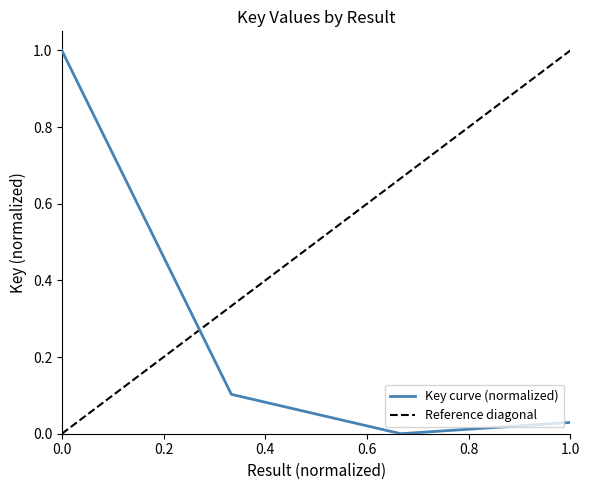

True or false: the data has more than 0 interior local peaks.

False